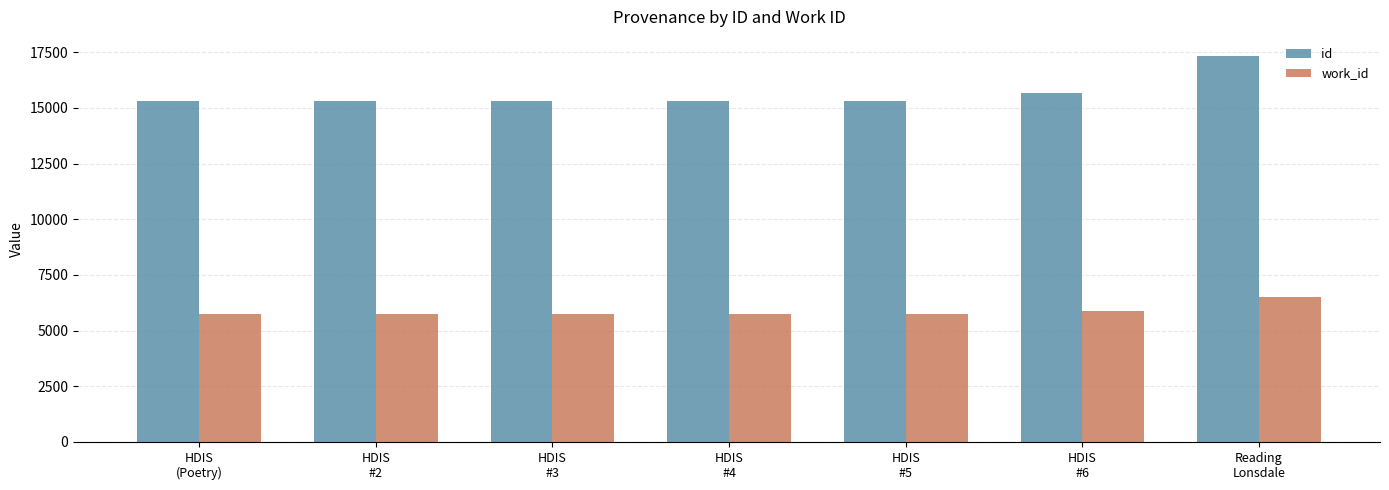

At which category is the sum across all series the highest?

Reading
Lonsdale